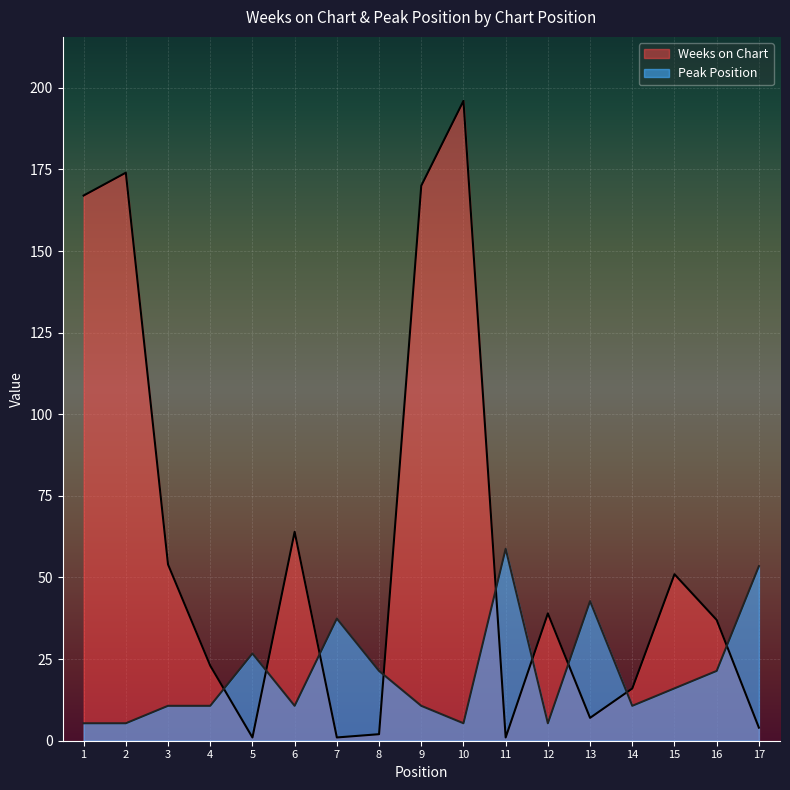

How many data points does each series have?

17